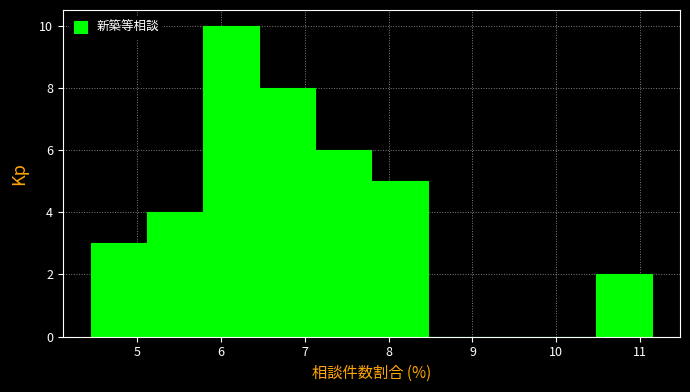

Over which range of the x-axis is the bar tallest?

5.8 to 6.5